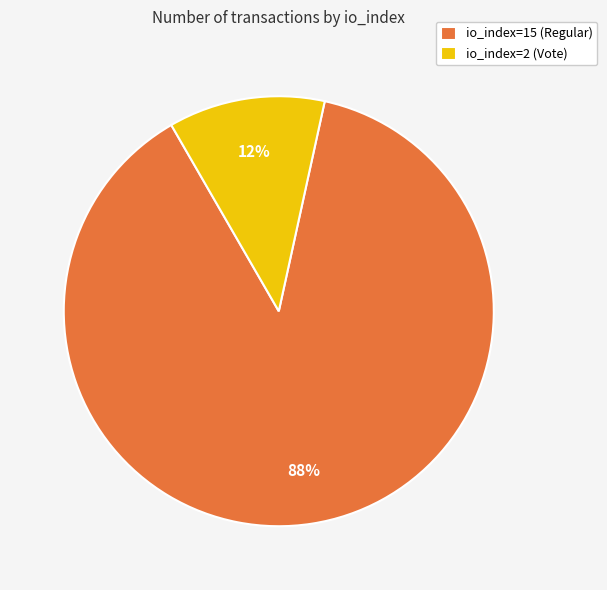

What is the ratio of the value at io_index=2 (Vote) to the value at io_index=15 (Regular)?

0.1